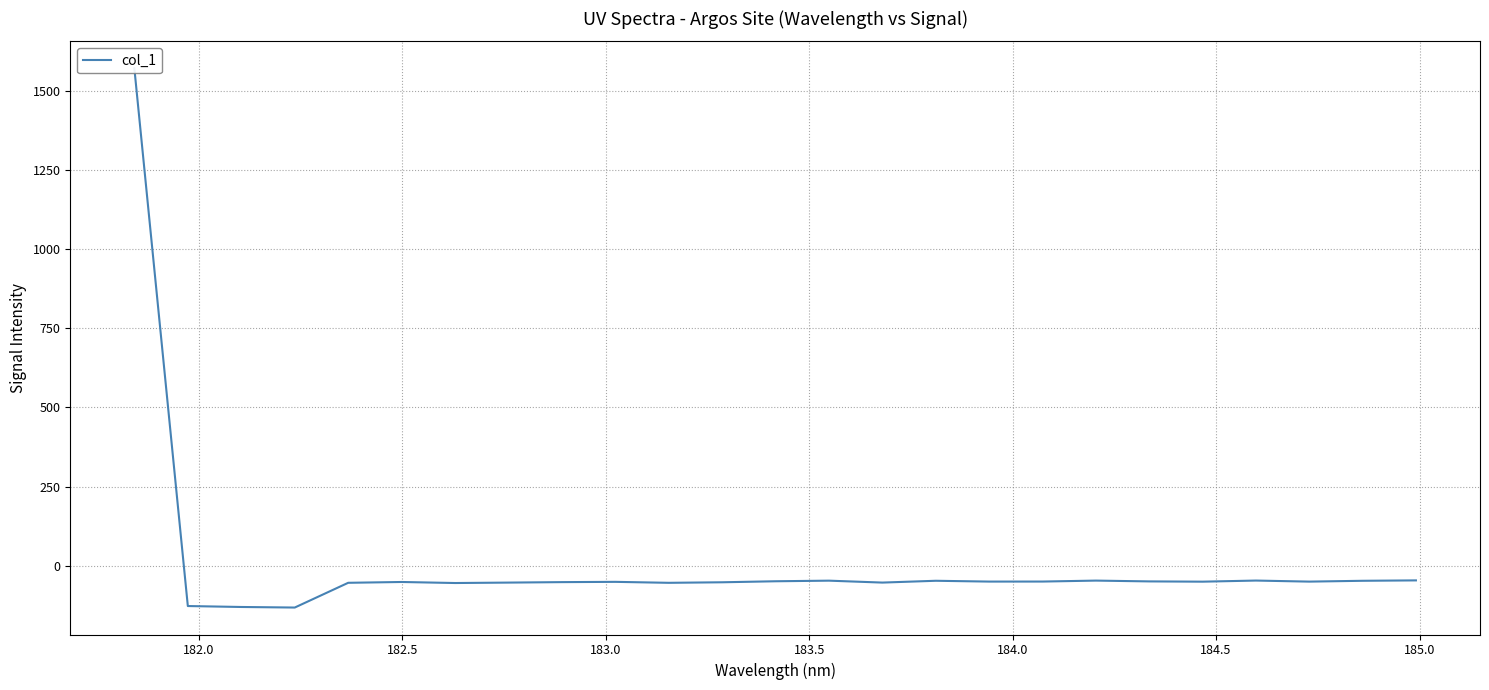

The value at 21 is -63.0. True or false?

False